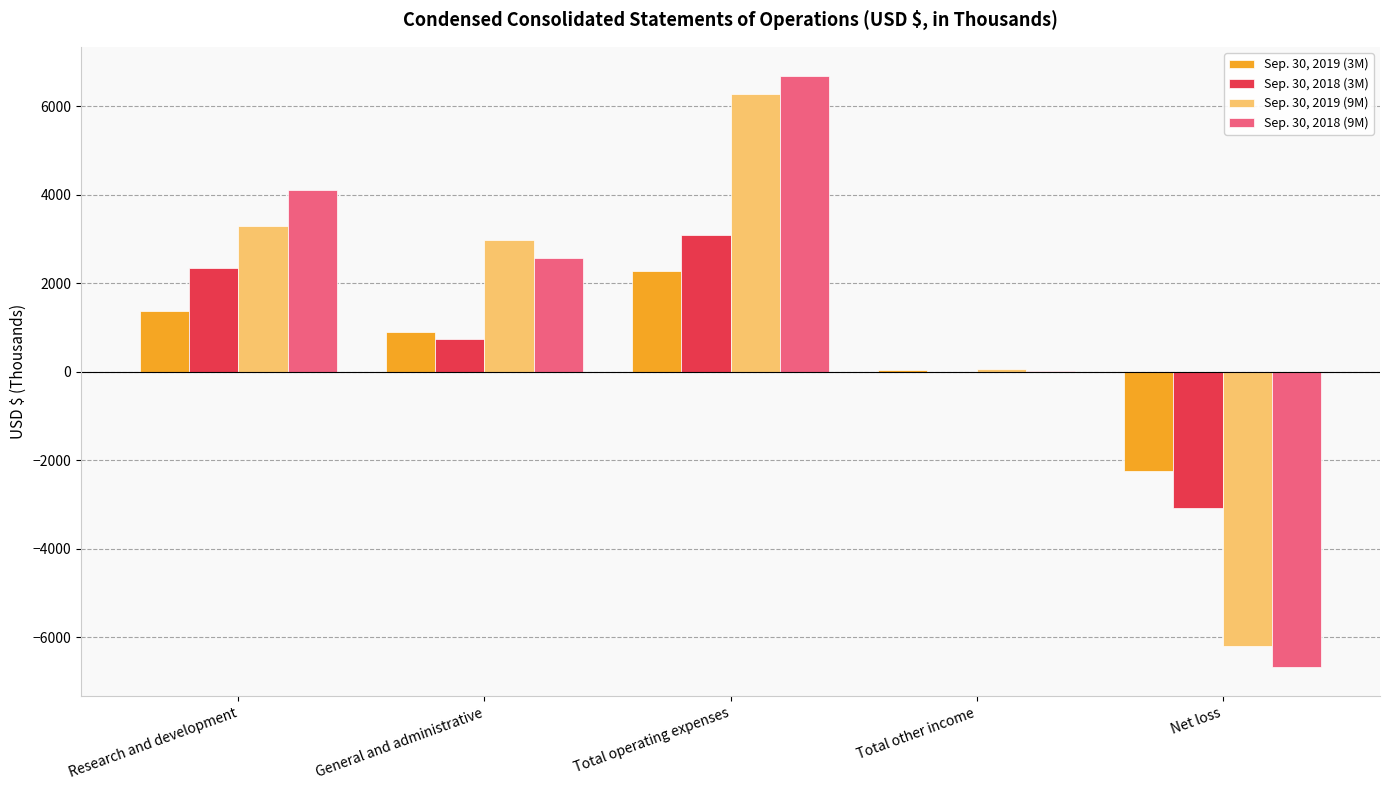

What is the total value across all series at Net loss?

-18207